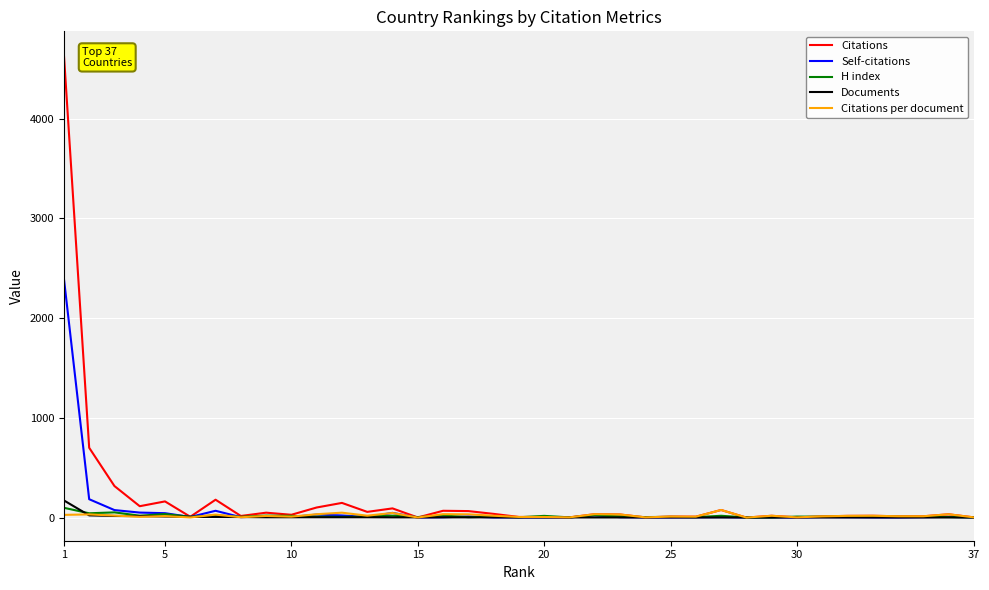

What is the maximum value for Self-citations?

2397.0